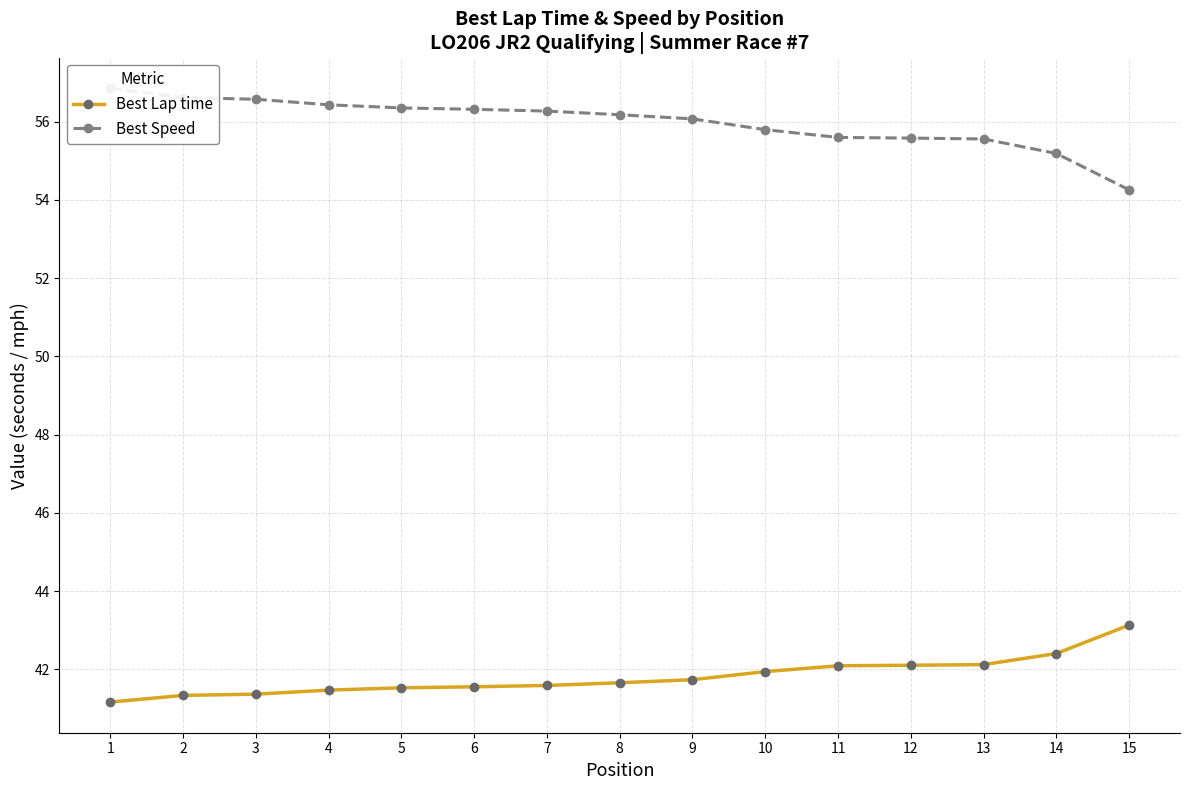

True or false: Best Lap time and Best Speed cross at least once.

False